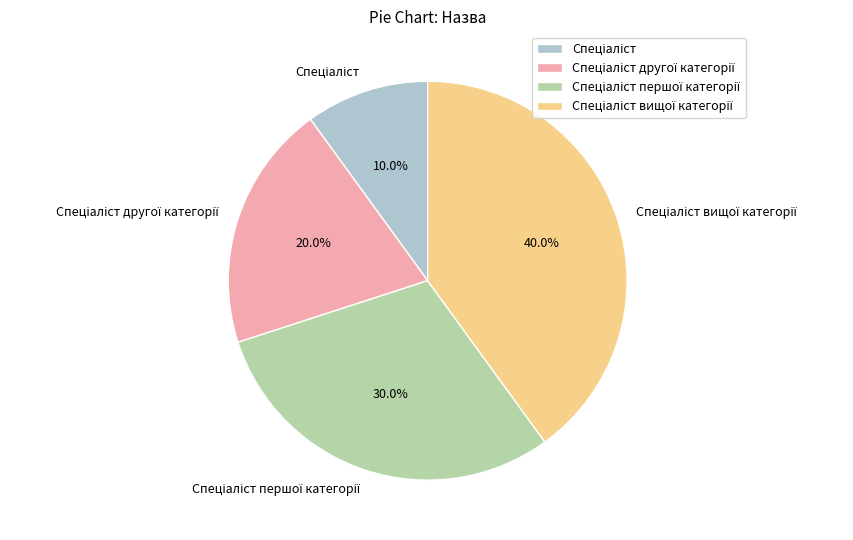

Is there any slice that represents more than half of the pie?

No